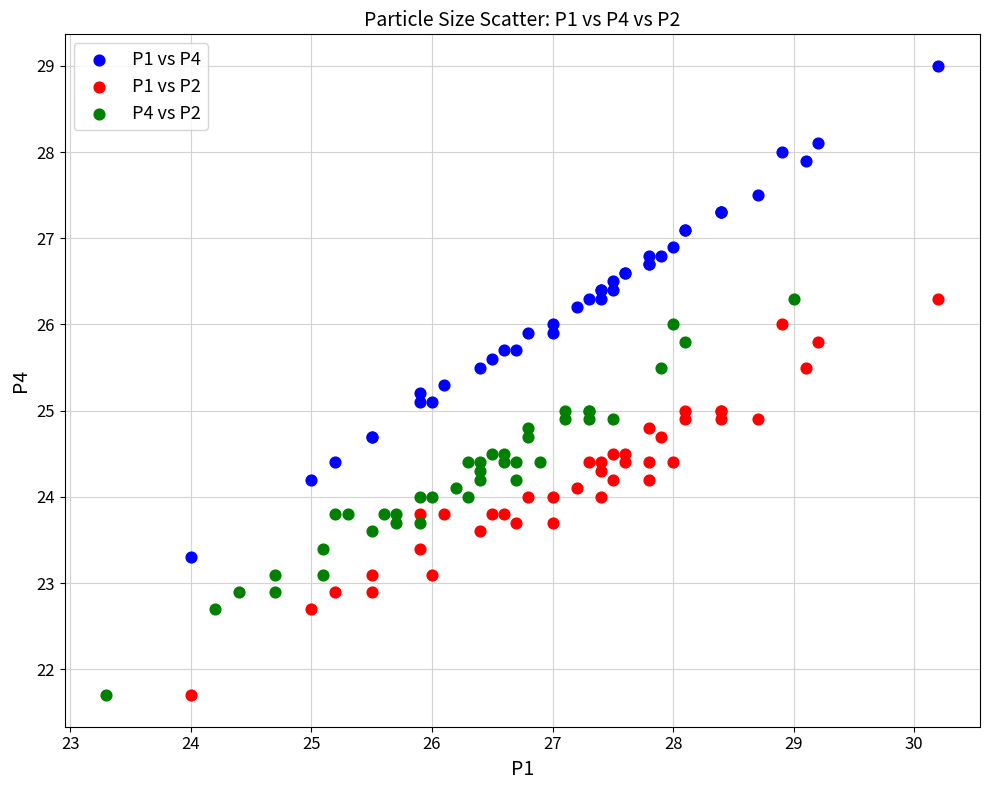

Which series contains the highest Y value?

P1 vs P4